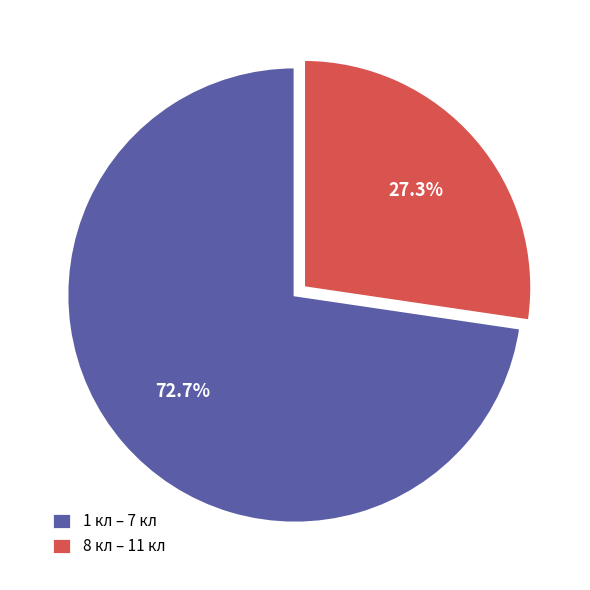

Which has a higher value, 8 кл – 11 кл or 1 кл – 7 кл?

1 кл – 7 кл